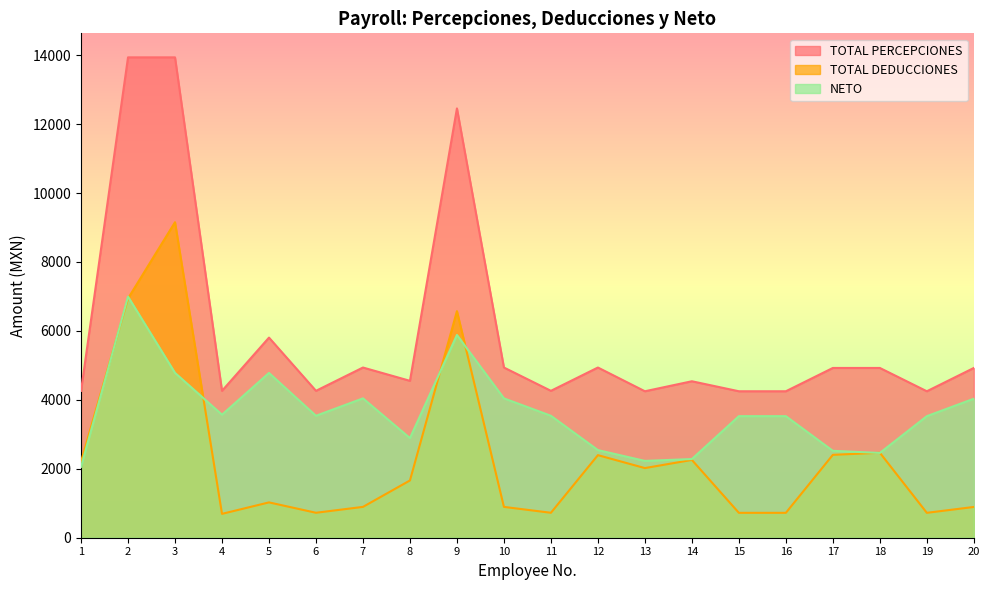

True or false: TOTAL DEDUCCIONES and NETO intersect in this chart.

True